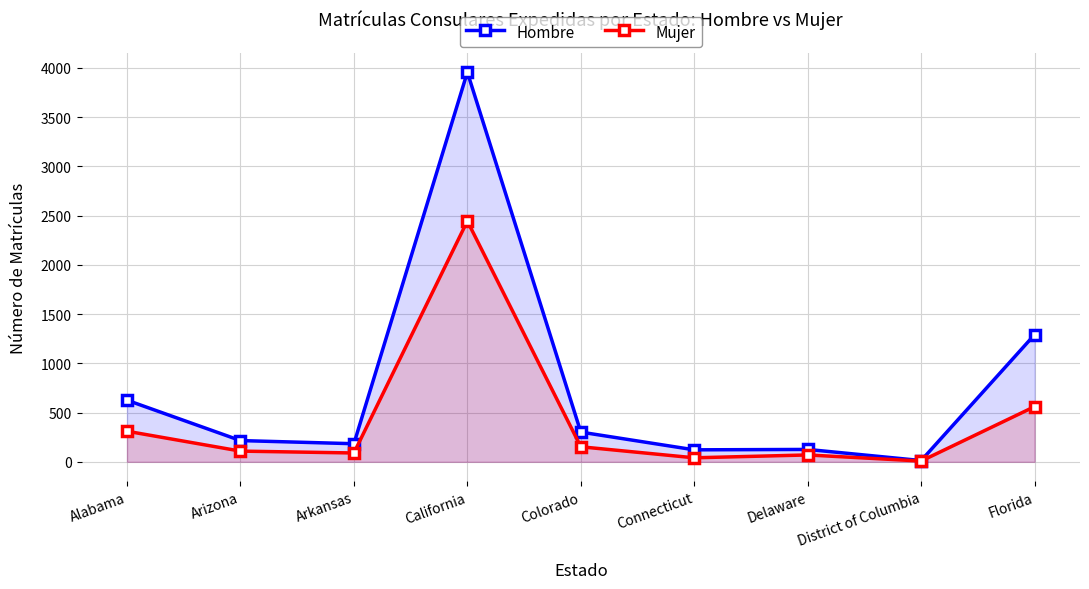

How many interior local peaks does the Mujer series have?

2